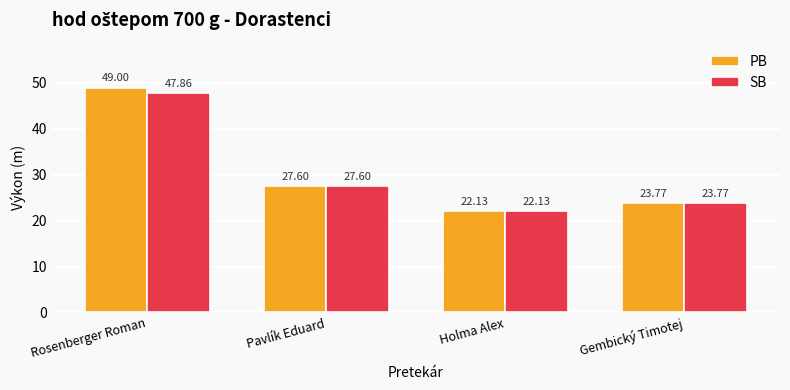

List the series in order of their overall mean, lowest first.

SB, PB